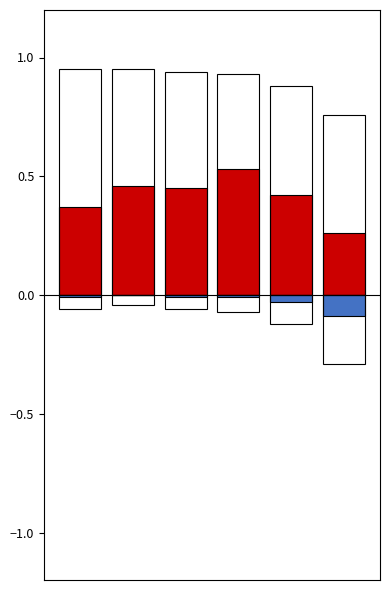

What is the smallest value displayed?

-0.3